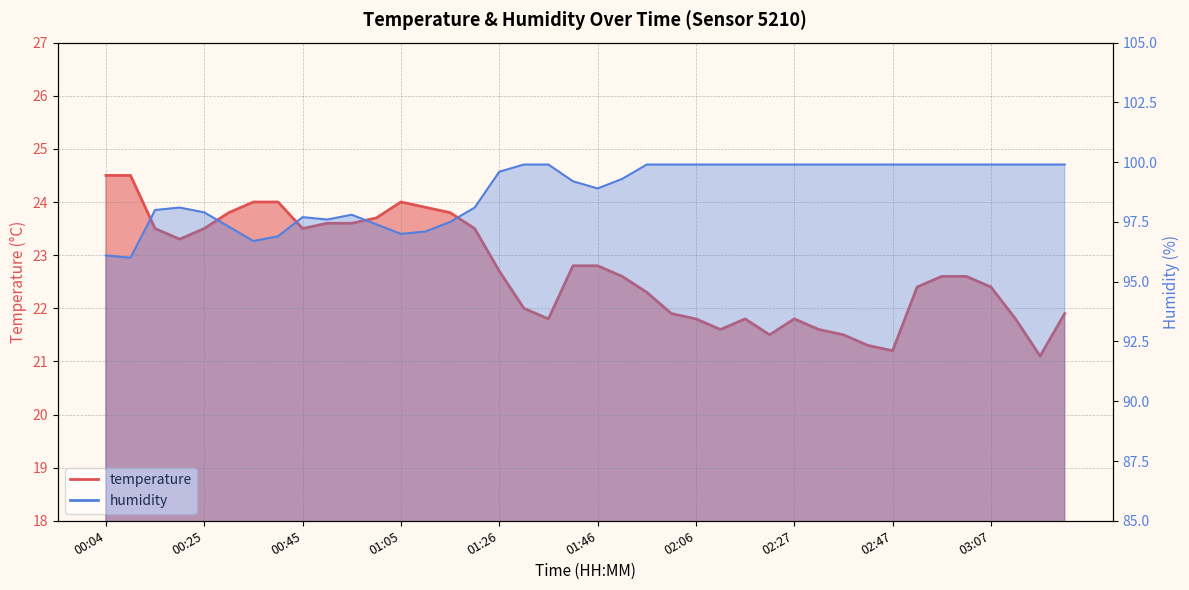

Which label corresponds to the smallest value in the chart?

03:17